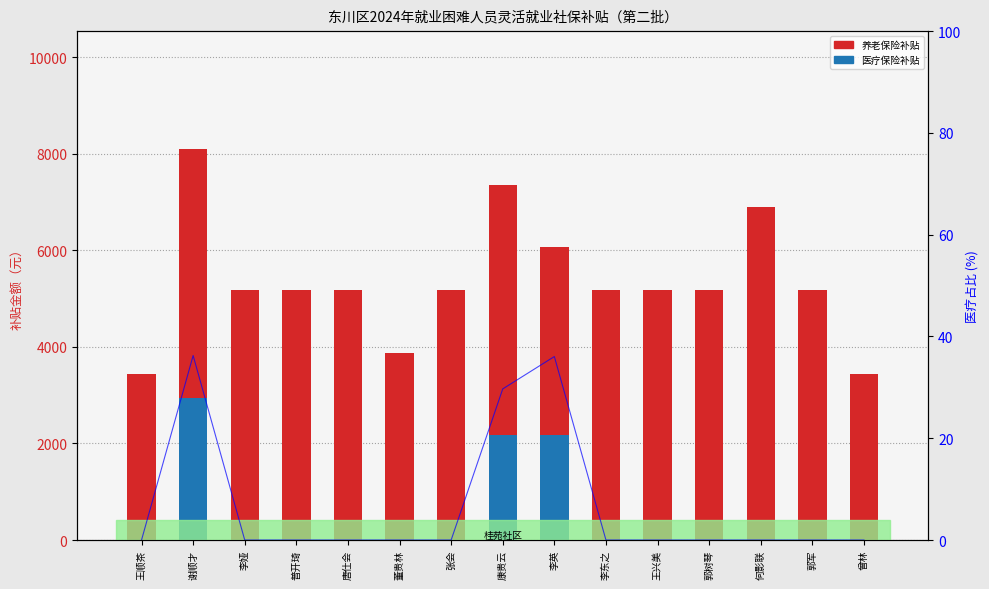

At how many categories does at least one series exceed 4253?

12